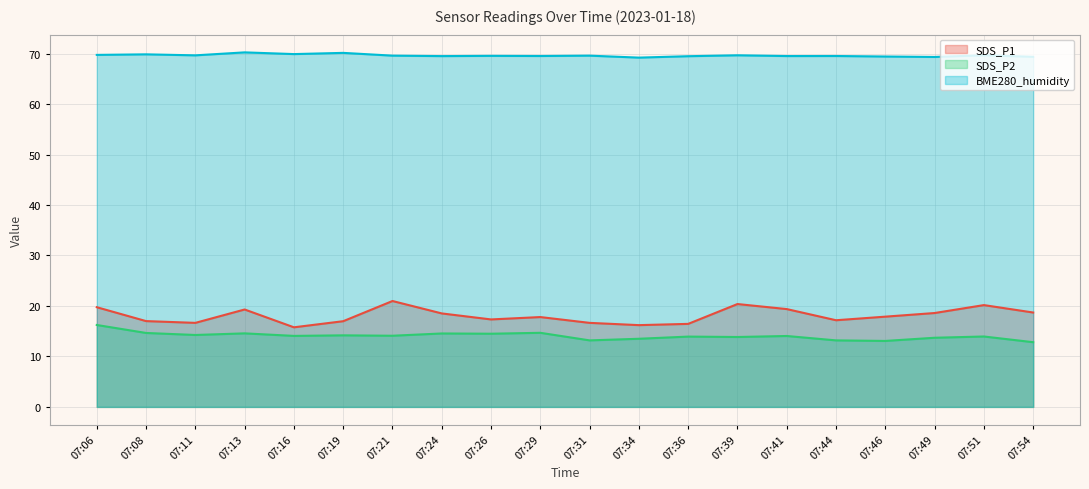

Reading left to right, extract all data points from this chart.

SDS_P1: 19.8	17.0	16.6	19.3	15.8	17.0	21.0	18.5	17.3	17.8	16.6	16.2	16.4	20.4	19.4	17.2	17.9	18.6	20.2	18.7
SDS_P2: 16.2	14.7	14.2	14.6	14.1	14.2	14.1	14.6	14.5	14.7	13.2	13.5	13.9	13.8	14.1	13.2	13.1	13.7	13.9	12.8
BME280_humidity: 69.7	69.8	69.7	70.2	69.9	70.1	69.6	69.5	69.5	69.5	69.6	69.2	69.5	69.7	69.5	69.5	69.4	69.3	69.7	69.4